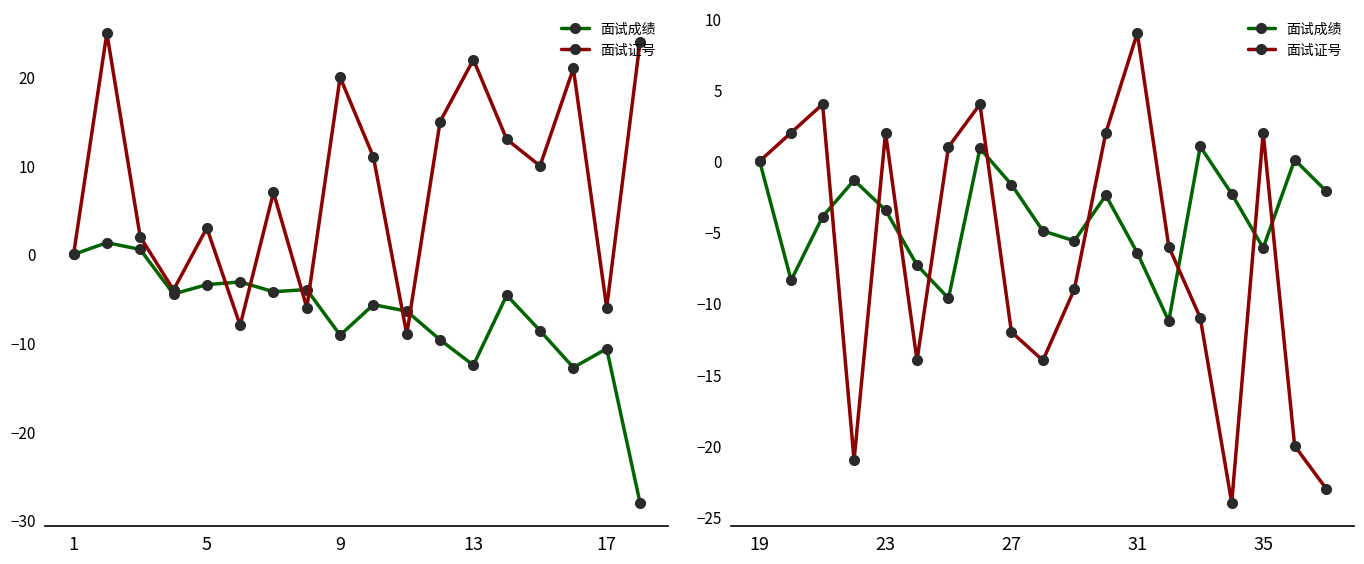

Is this an area chart (filled region under the line)?

No